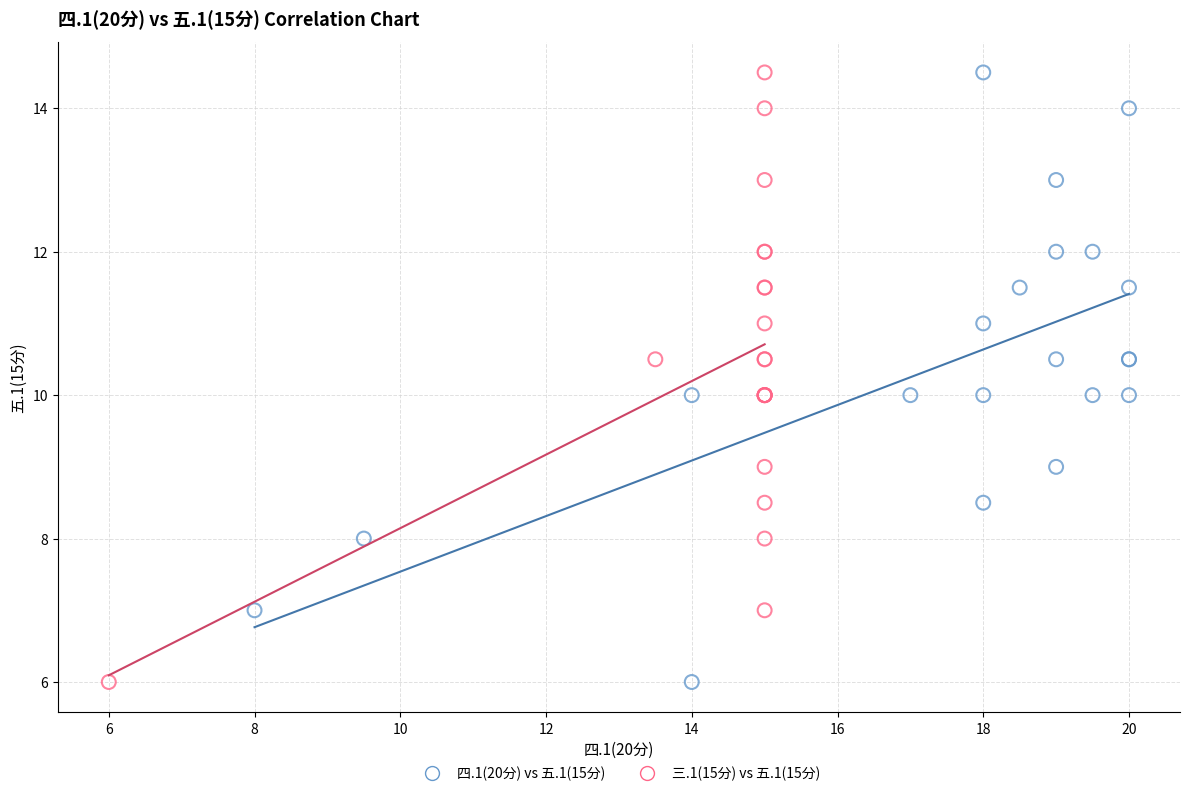

What are all the series names shown in the legend?

四.1(20分) vs 五.1(15分), 三.1(15分) vs 五.1(15分)